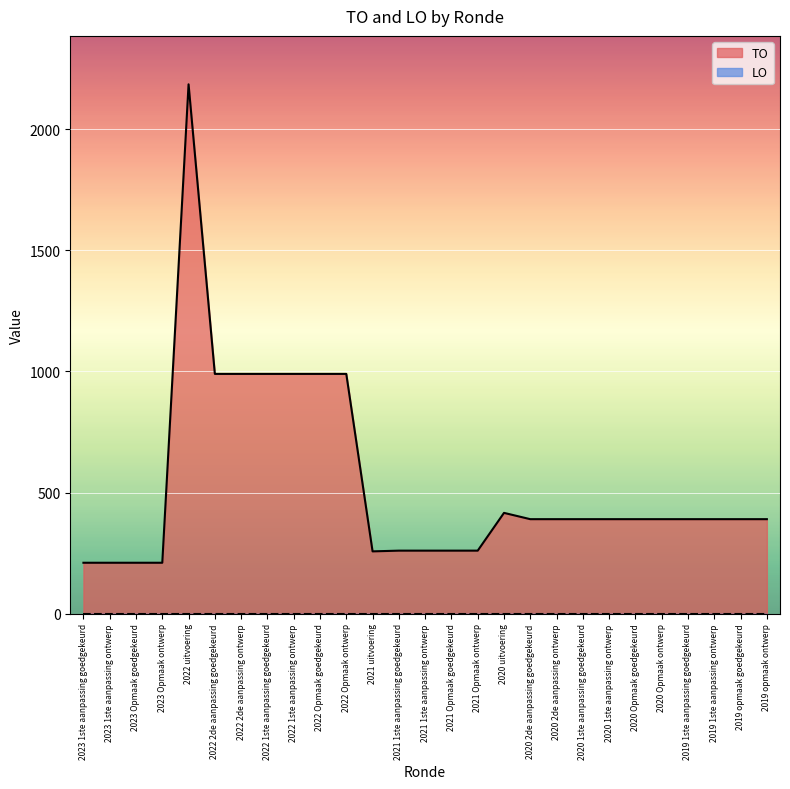

At which category does the data reach its first local peak?

2022 uitvoering